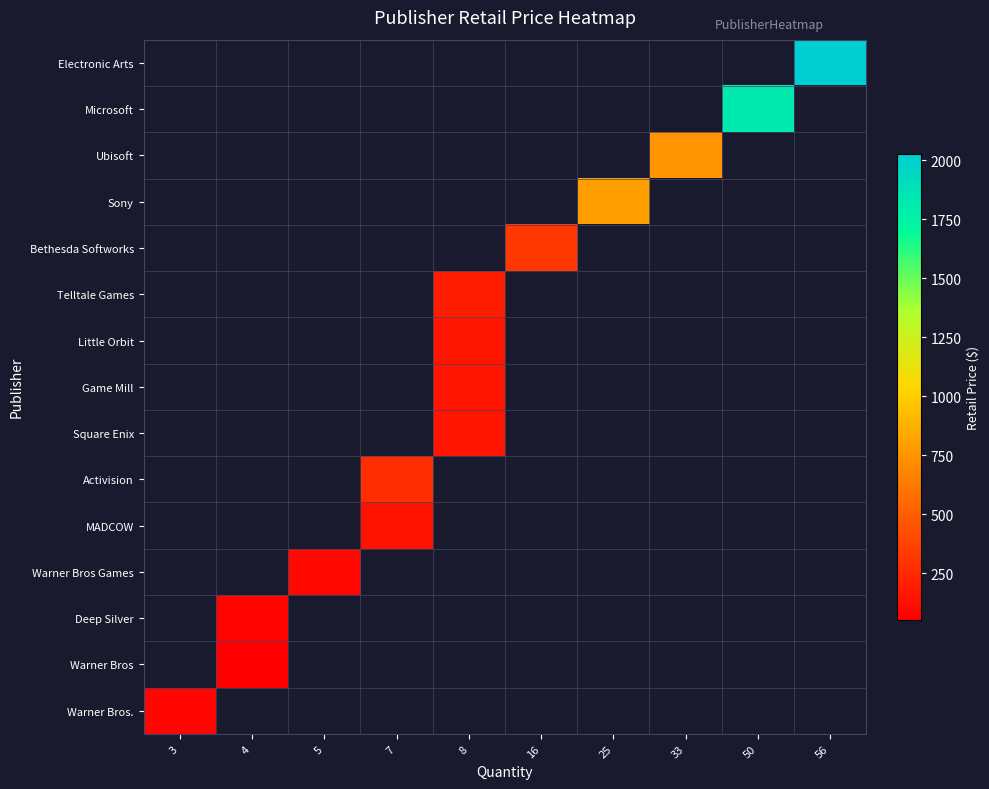

Count the number of categories in the chart.

10